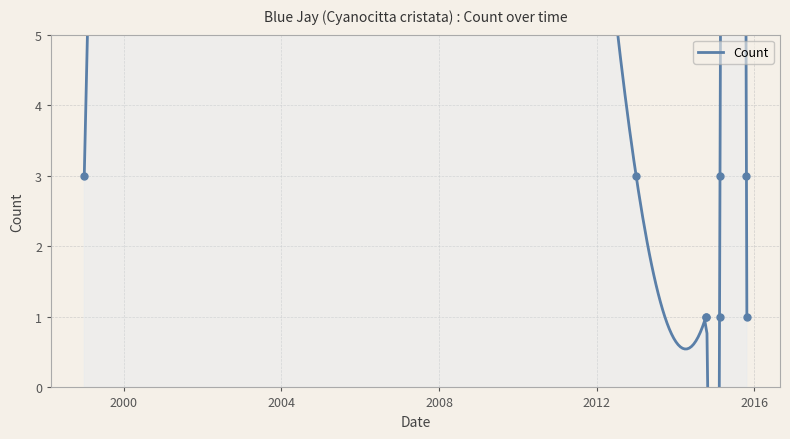

Which label corresponds to the smallest value in the chart?

2014-10-09